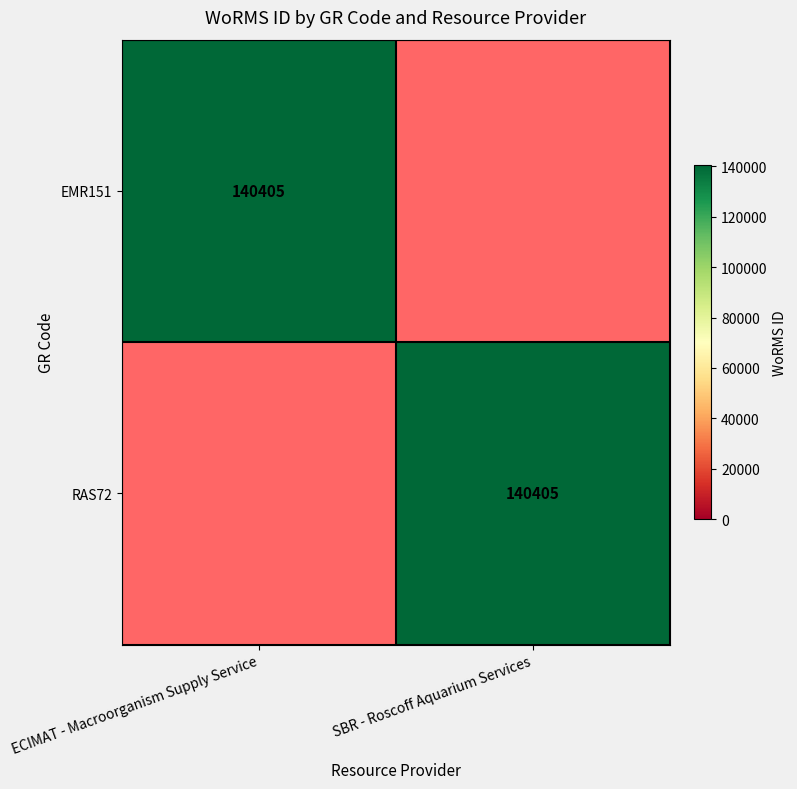

True or false: RAS72 has a value of 48545 at SBR - Roscoff Aquarium Services.

False